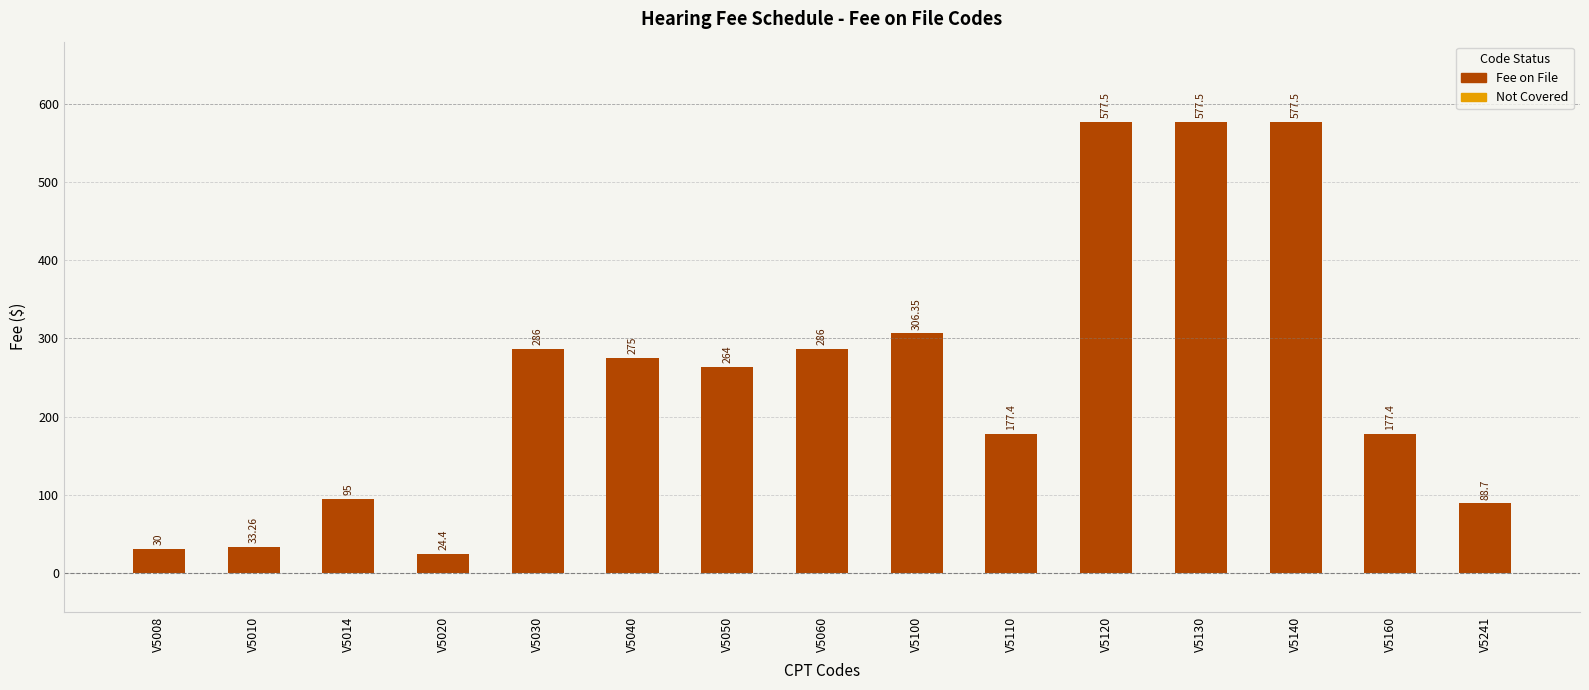

How many data points does each series have?

15